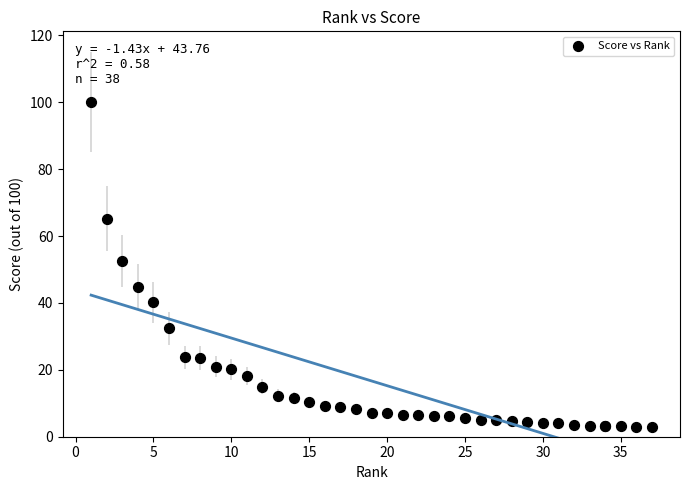

What Y value in the scatter plot is closest to 51?

52.5